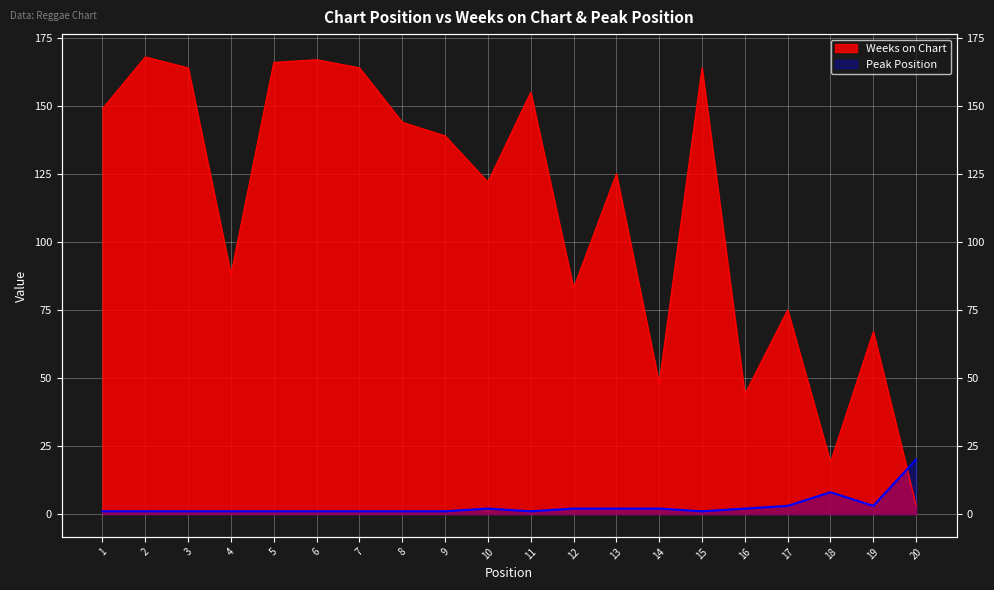

Reading left to right, list all the values displayed in this chart.

Weeks on Chart: 1=149	2=168	3=164	4=88	5=166	6=167	7=164	8=144	9=139	10=122	11=155	12=83	13=125	14=48	15=164	16=44	17=75	18=19	19=67	20=3
Peak Position: 1=1	2=1	3=1	4=1	5=1	6=1	7=1	8=1	9=1	10=2	11=1	12=2	13=2	14=2	15=1	16=2	17=3	18=8	19=3	20=20